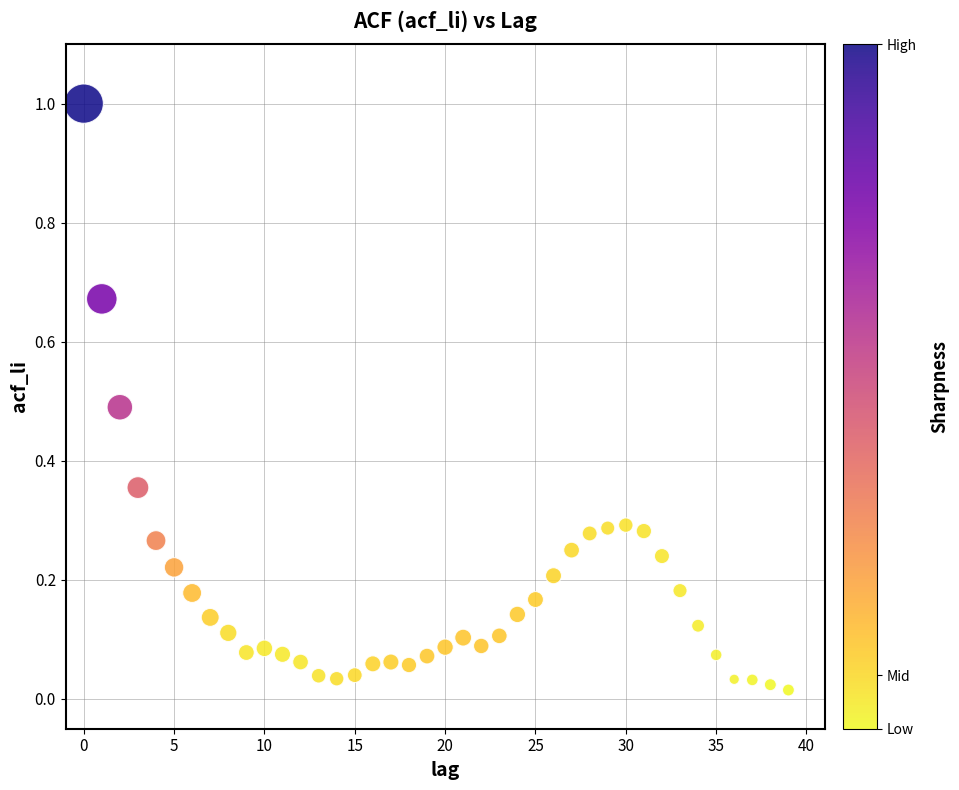

What is the range of Y values (max minus min)?

1.0